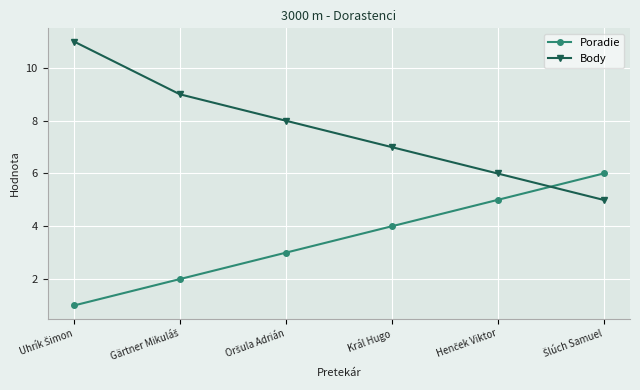

What is the highest value of the Poradie series?

6